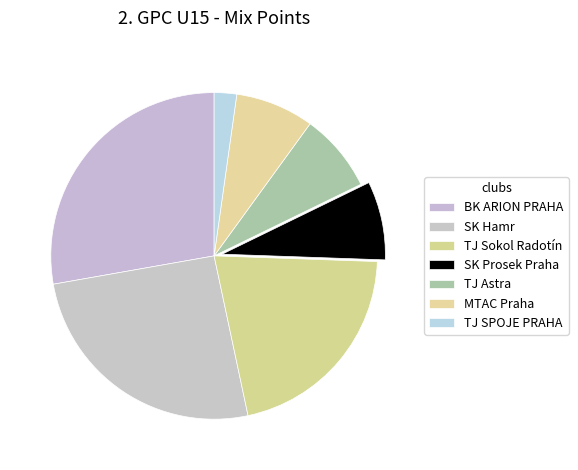

How many segments does this pie chart have?

7